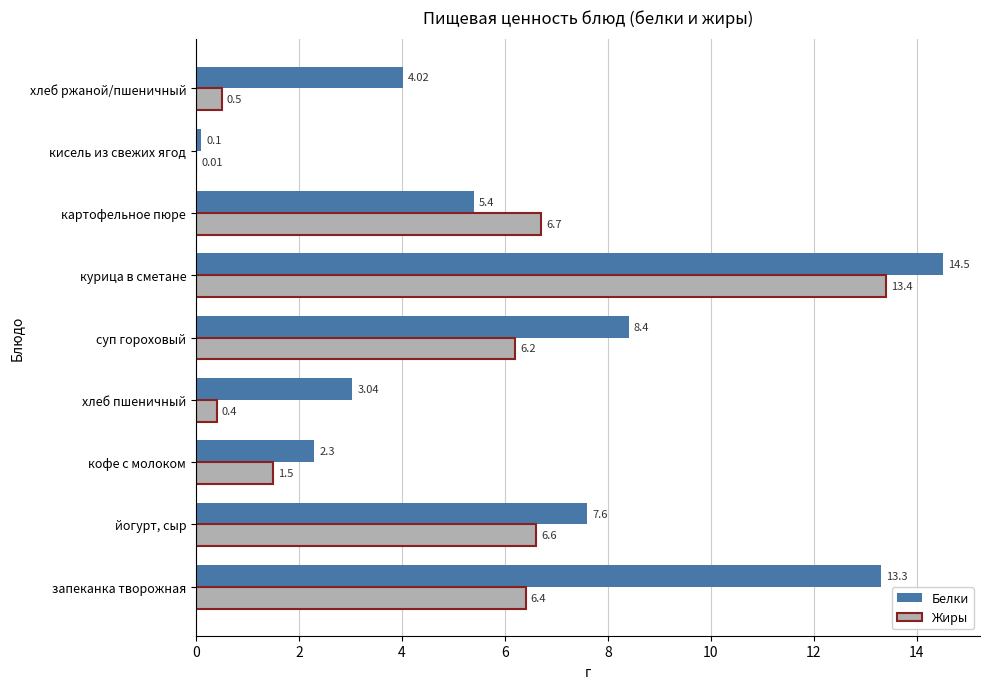

Between суп гороховый and курица в сметане, which series saw the biggest shift?

Жиры